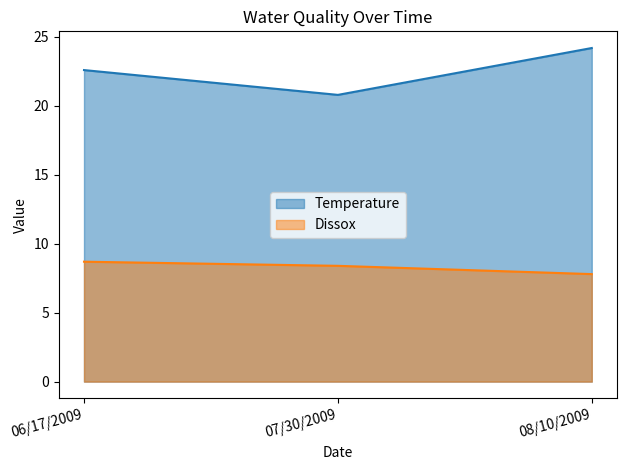

At which label does Temperature first exceed 22?

06/17/2009